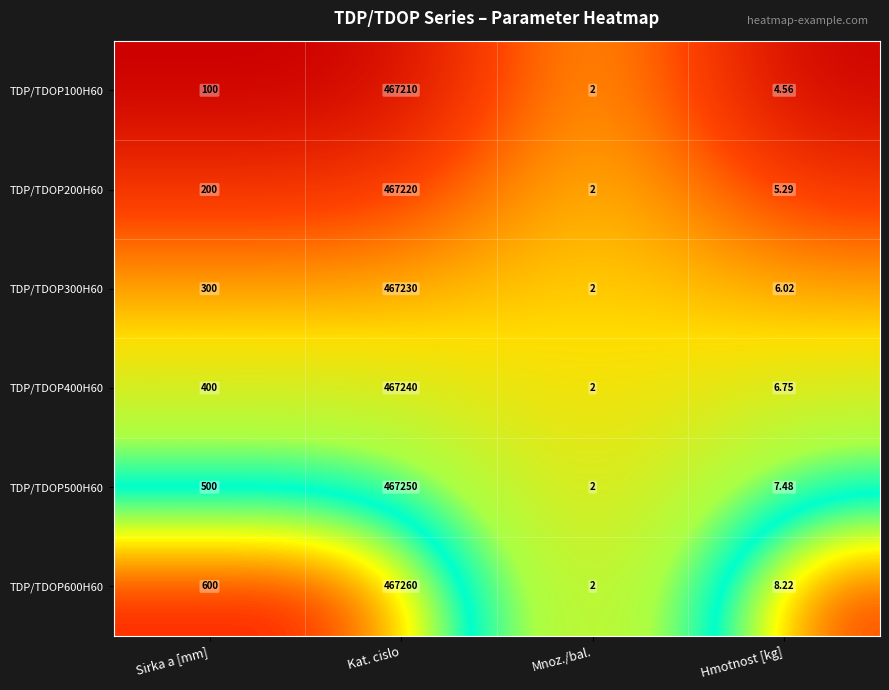

Is the value of TDP/TDOP500H60 at Hmotnost [kg] greater than the value of TDP/TDOP300H60 at Sirka a [mm]?

No